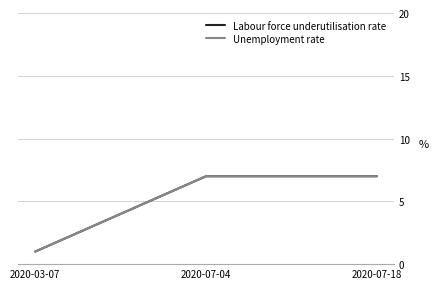

Which series has the largest total across all categories?

Labour force underutilisation rate